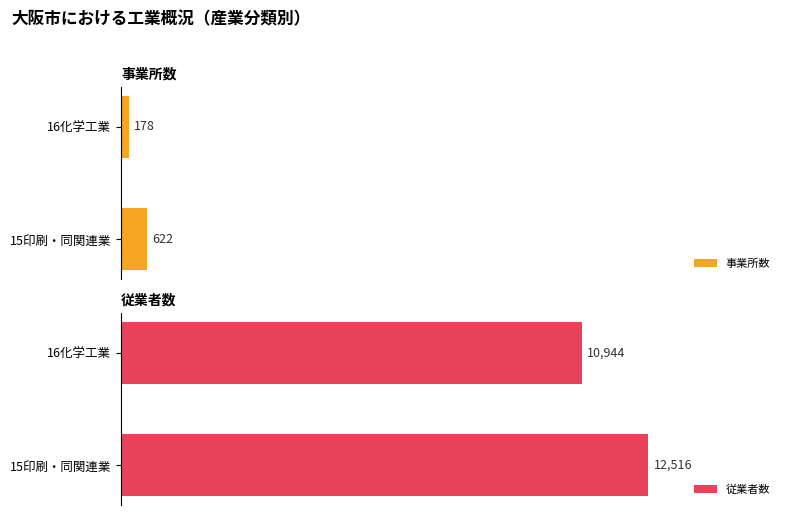

At which label does 事業所数 reach its peak?

15印刷・同関連業